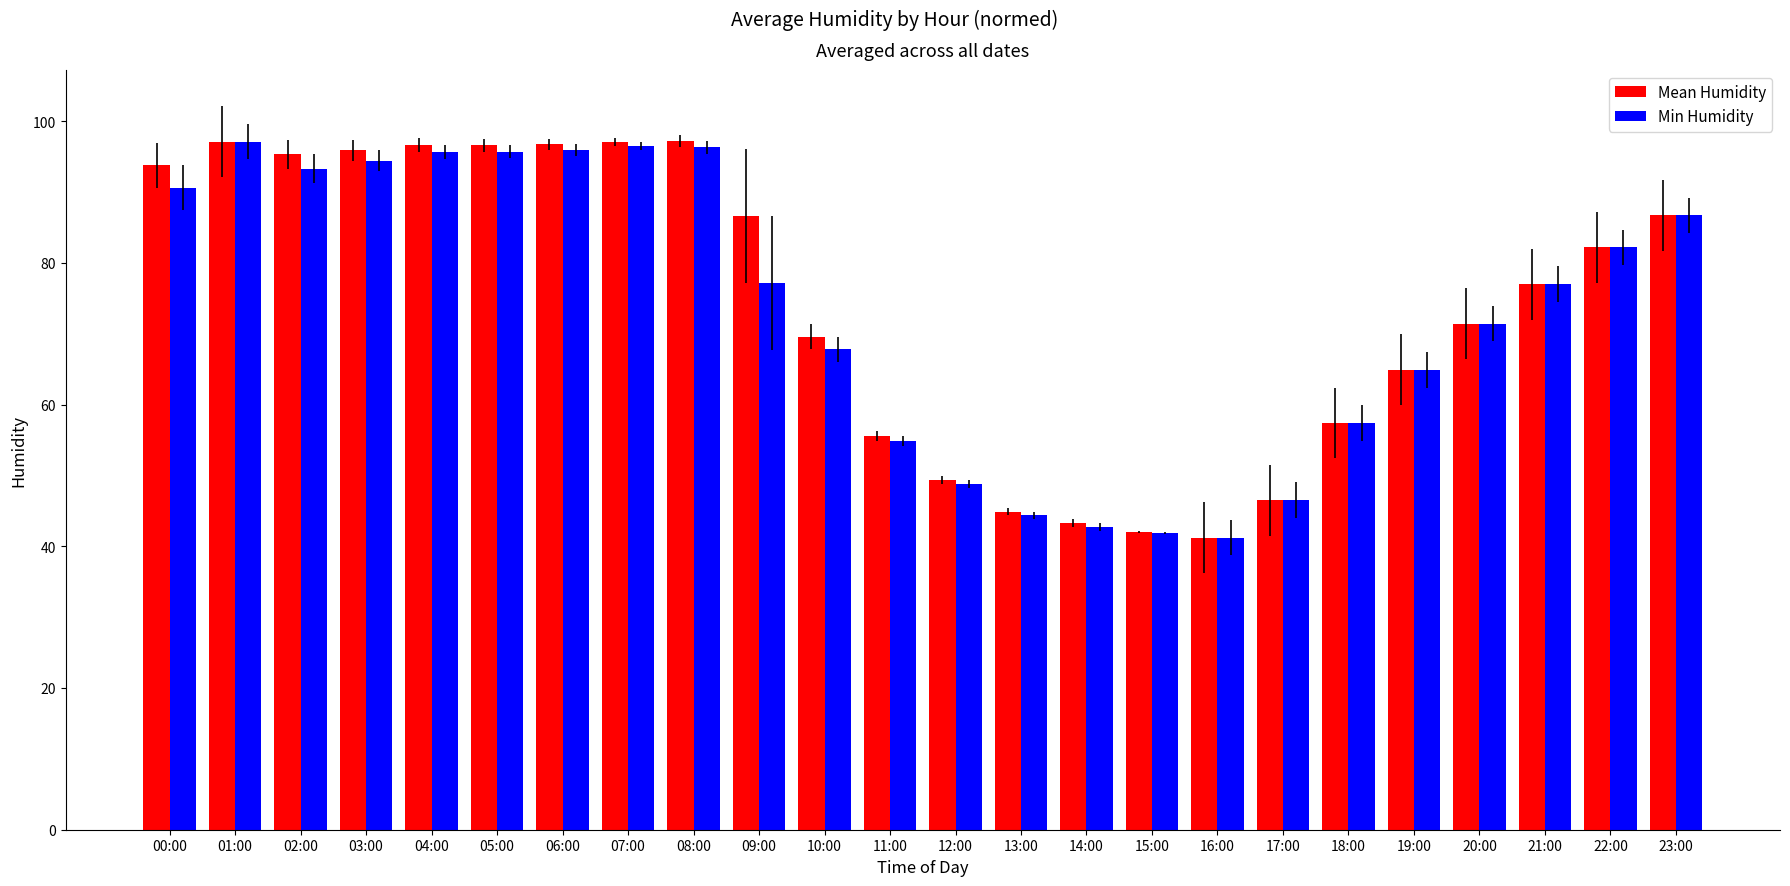

How many groups of bars are there?

24